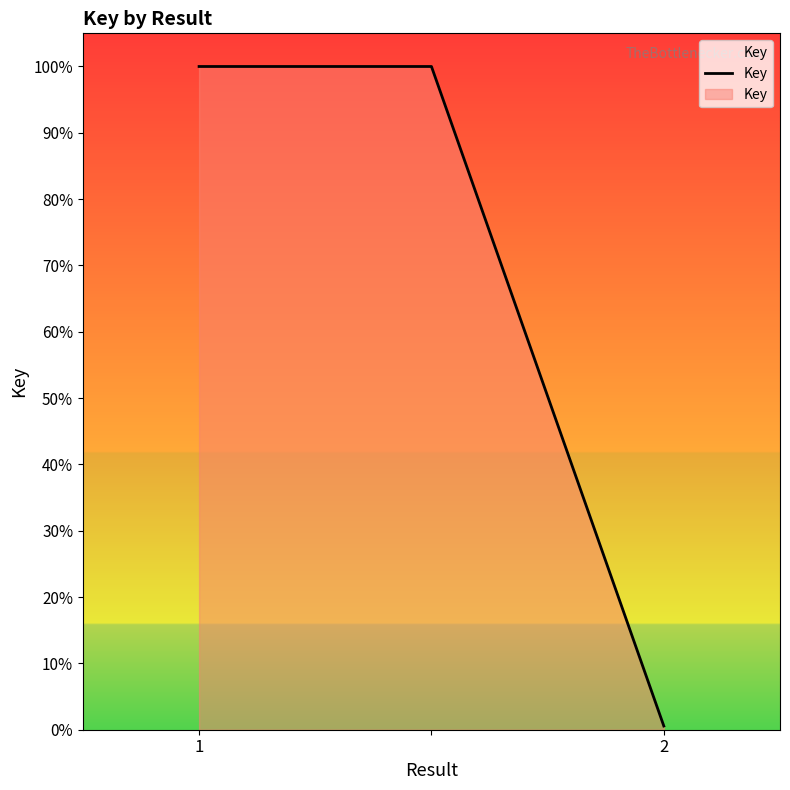

What is the maximum value shown in the chart?

100.0